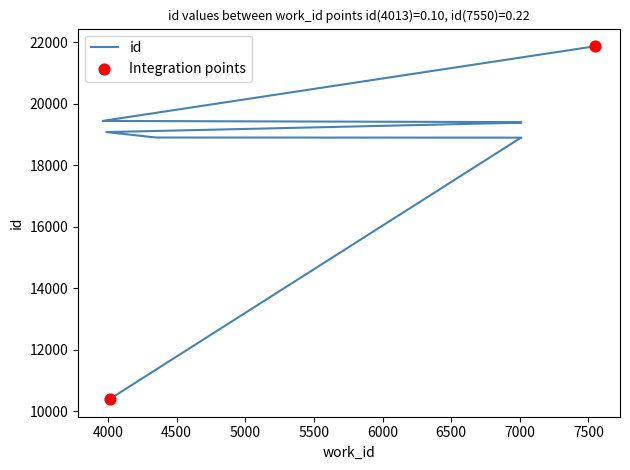

Which has a higher value, 4353 or 6957?

4353